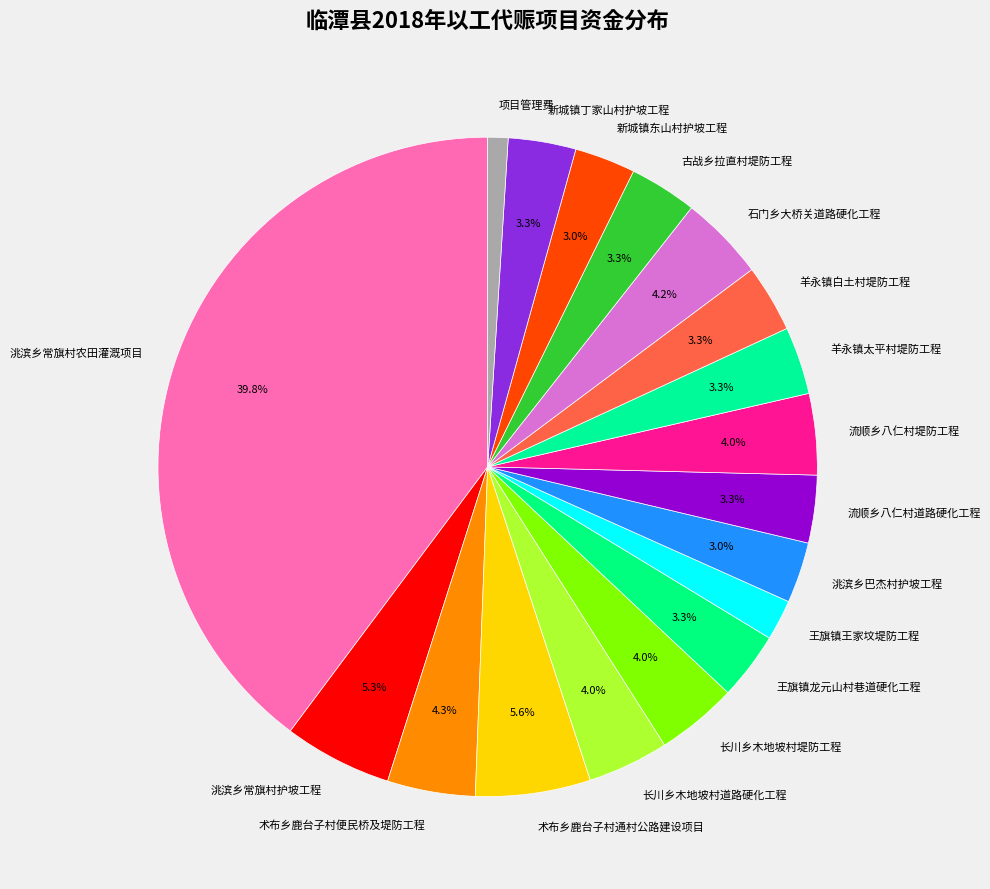

Is 洮滨乡巴杰村护坡工程 the majority of the pie?

No